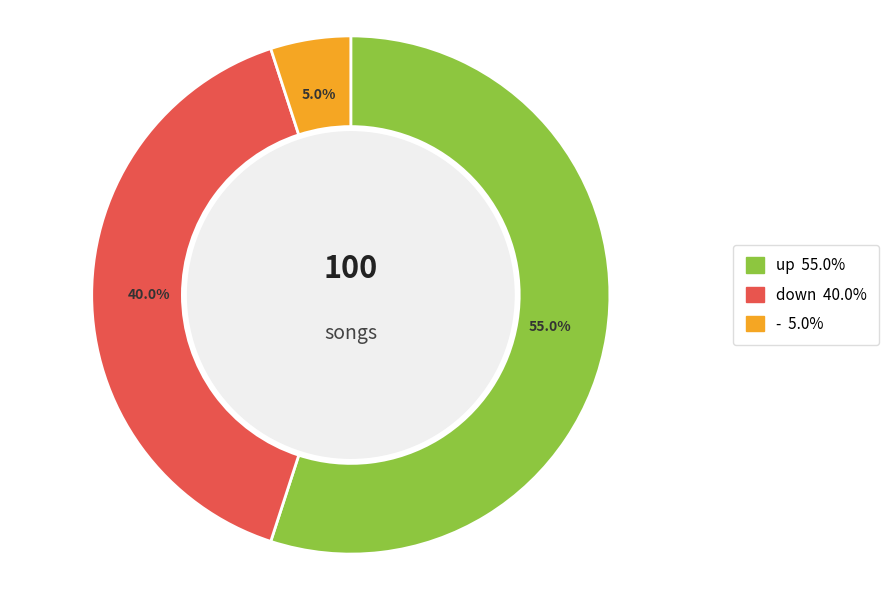

Is there a majority slice in this chart?

Yes